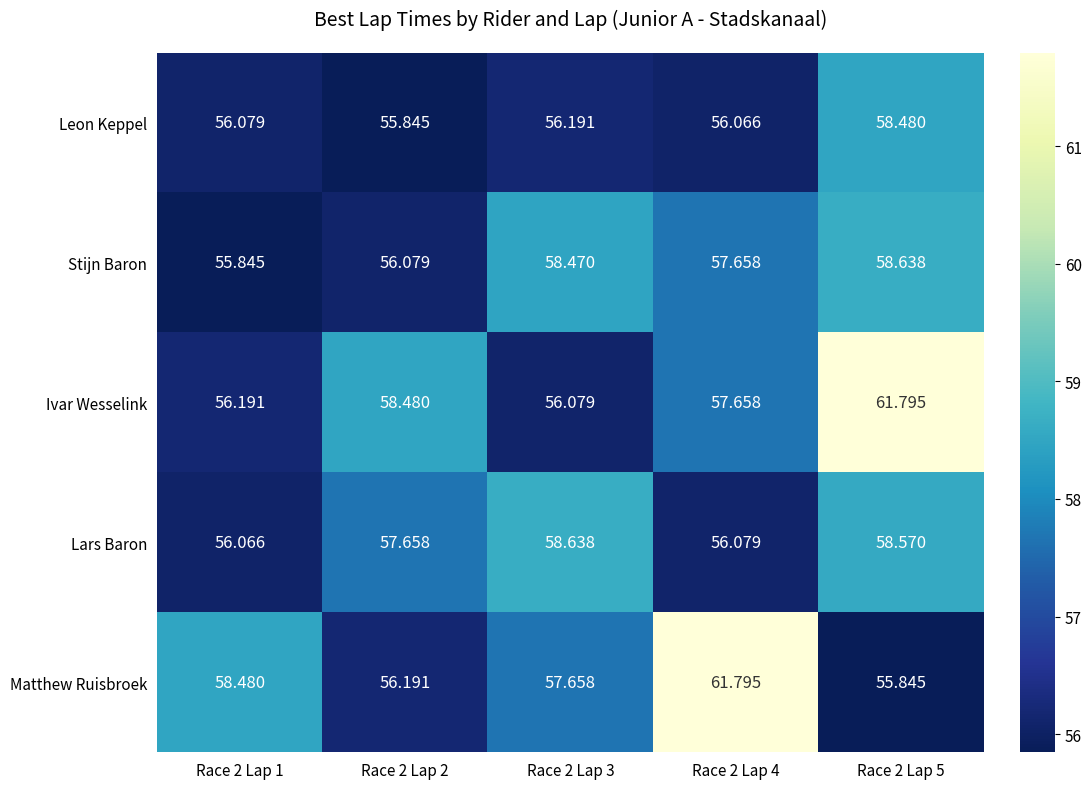

Which series has the widest spread of values?

Matthew Ruisbroek